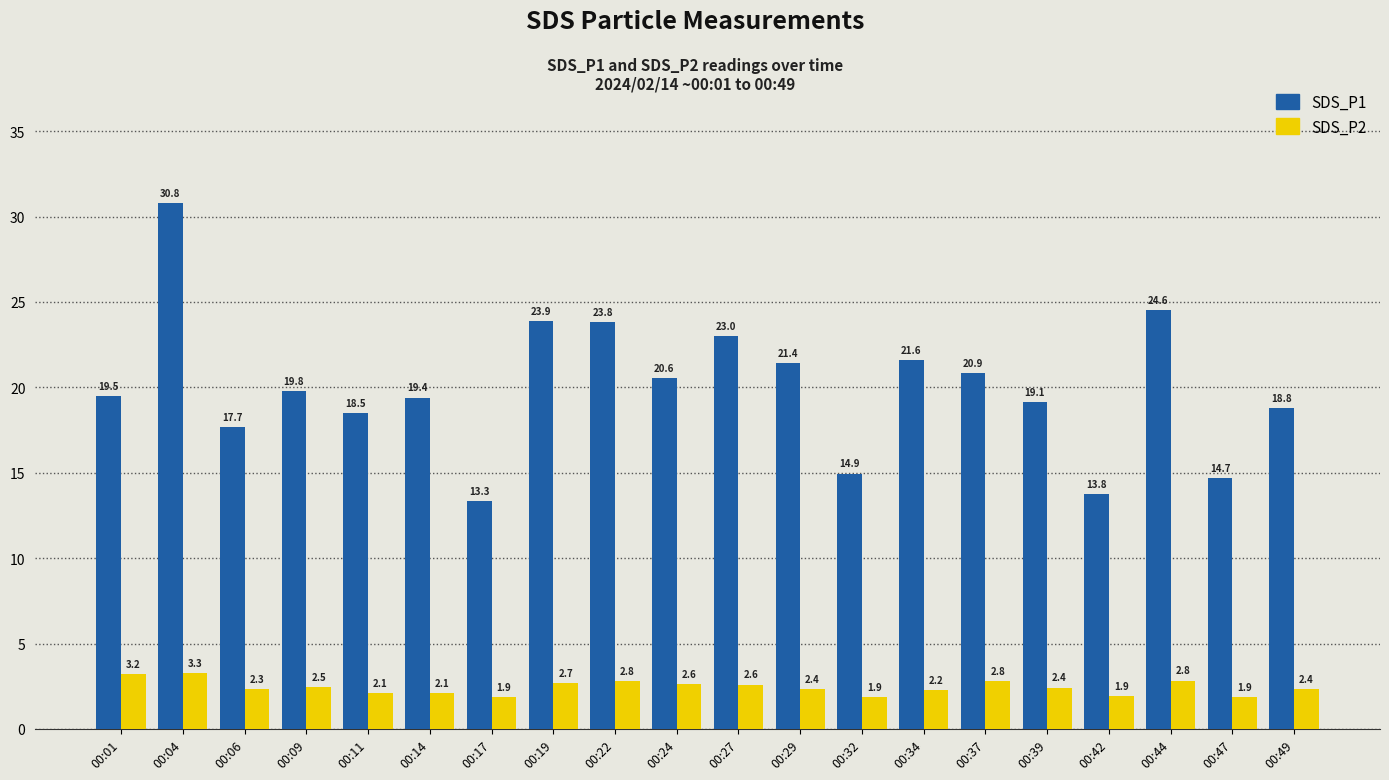

List the series in order of their overall mean, highest first.

SDS_P1, SDS_P2